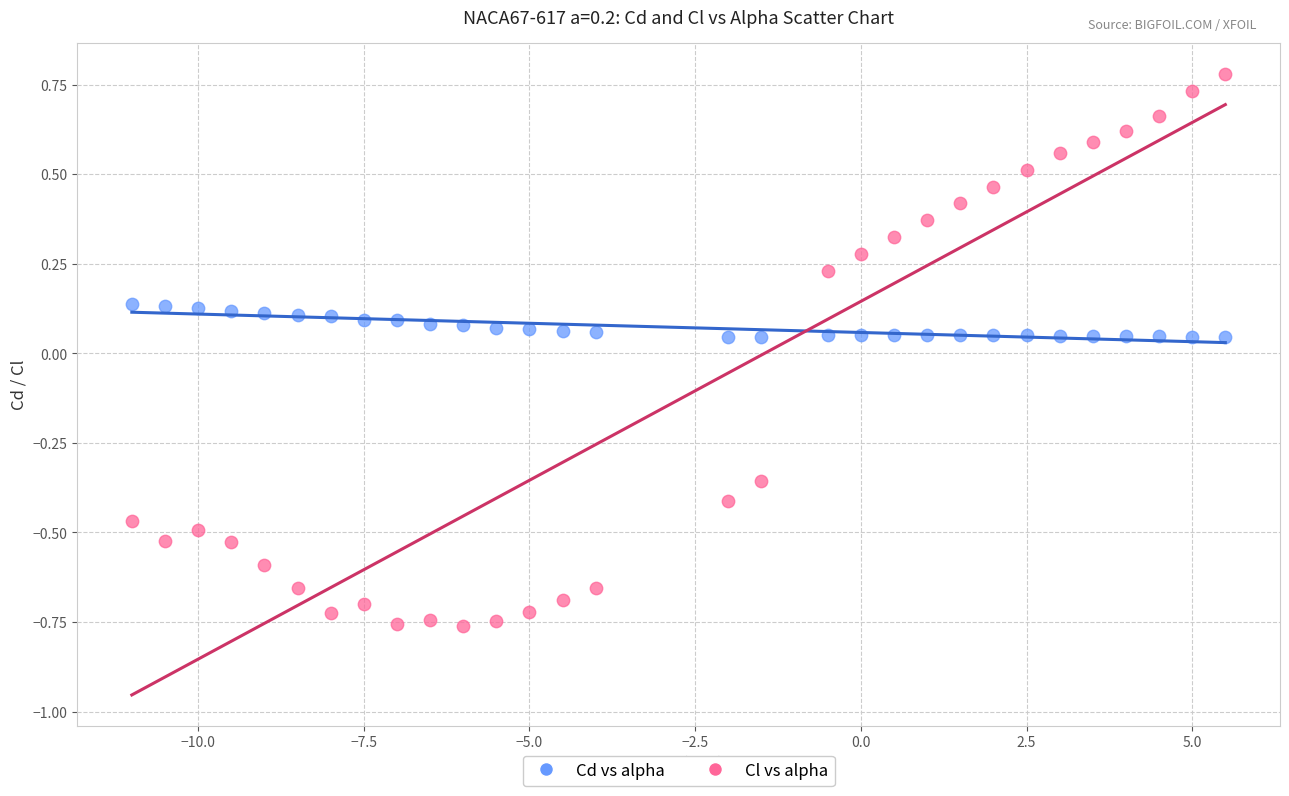

Which series has the largest Y range (max minus min)?

Cl vs alpha